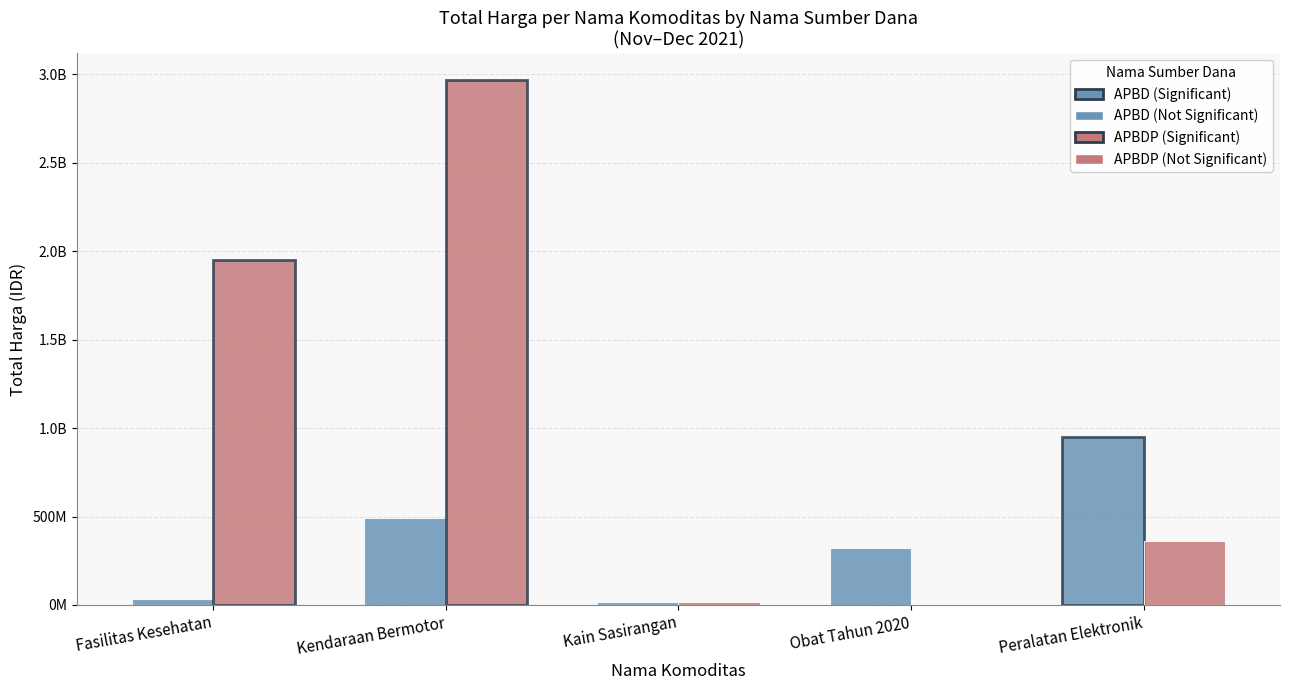

At which category is the sum across all series the highest?

Kendaraan Bermotor